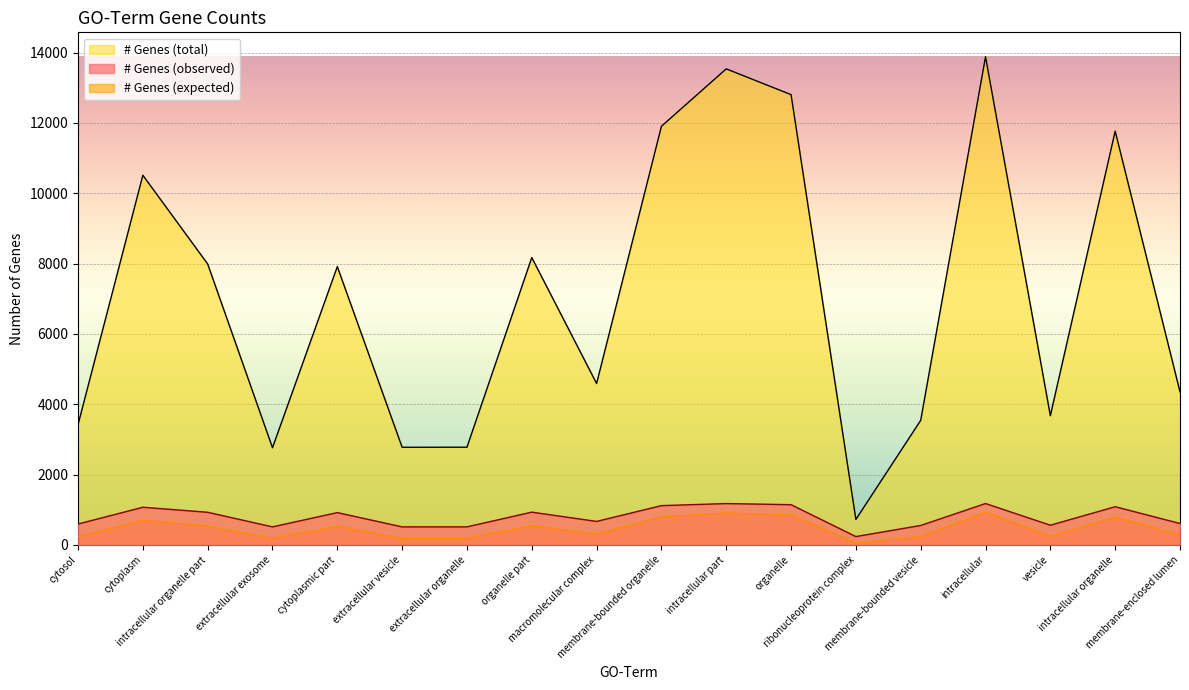

What is the label of the 5th point from the right?

membrane-bounded vesicle